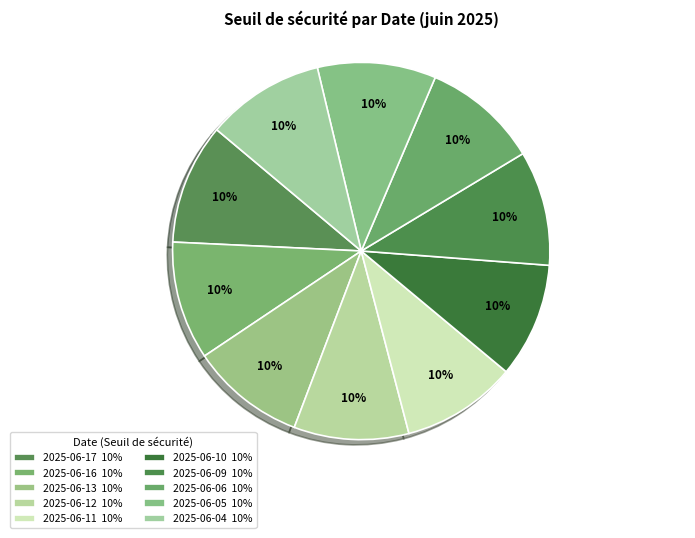

Does 2025-06-09 represent more than half of the total?

No